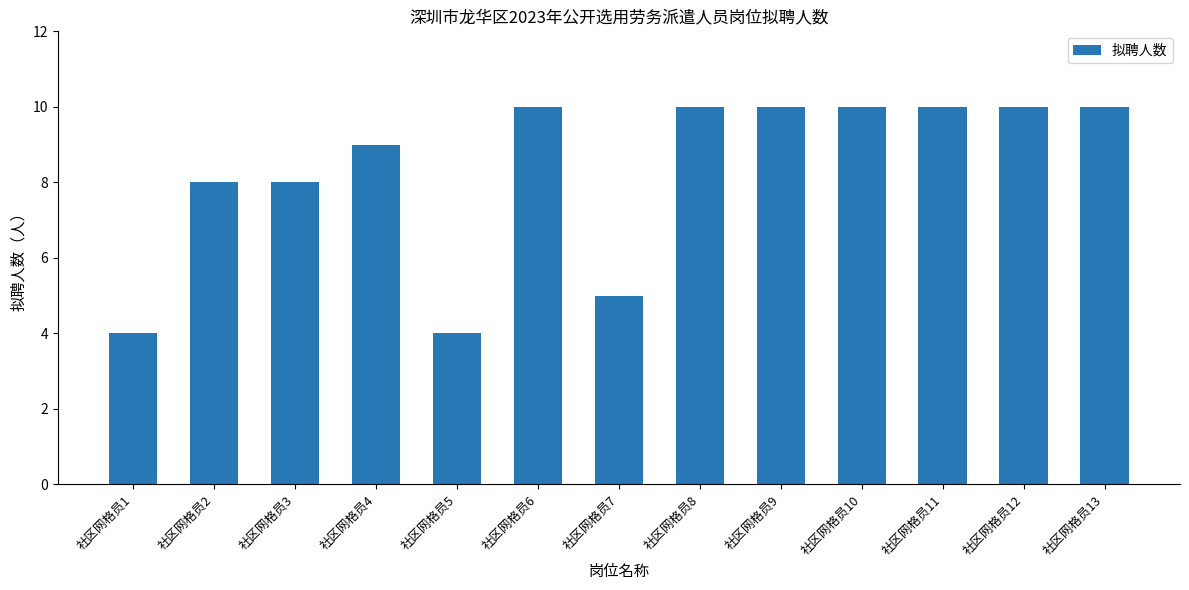

What value does the data have at 社区网格员13?

10